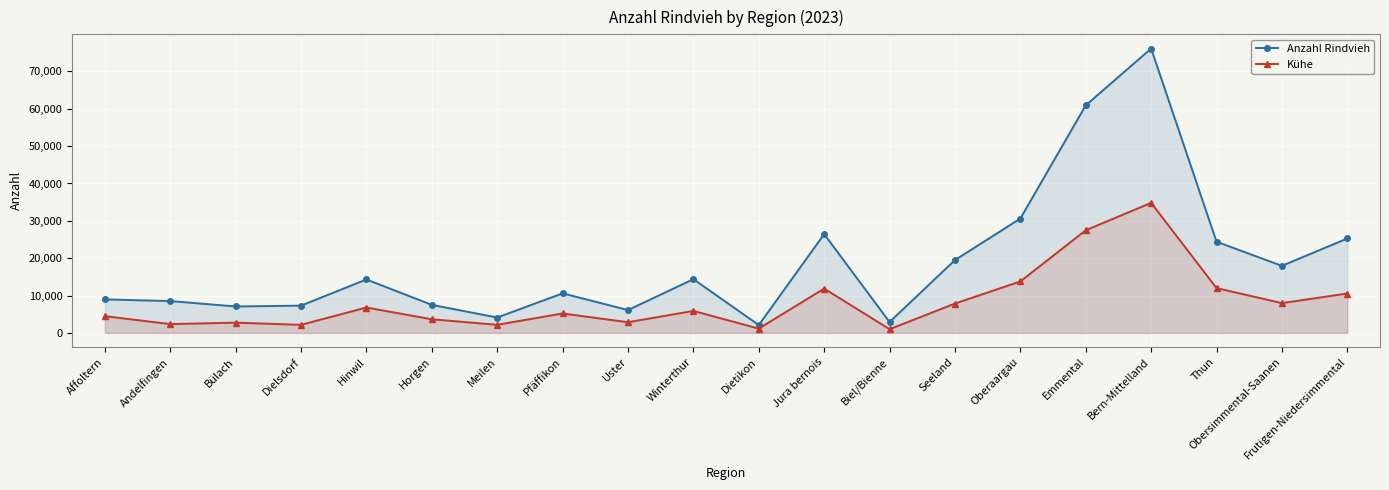

What are all the series names shown in the legend?

Anzahl Rindvieh, Kühe